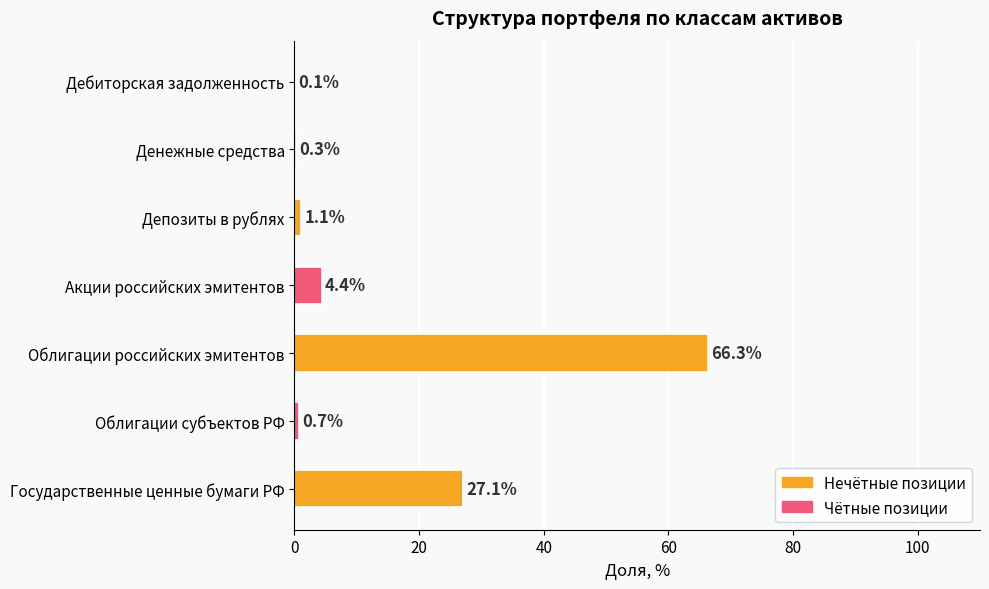

Are the bars grouped side by side (vs. stacked)?

No